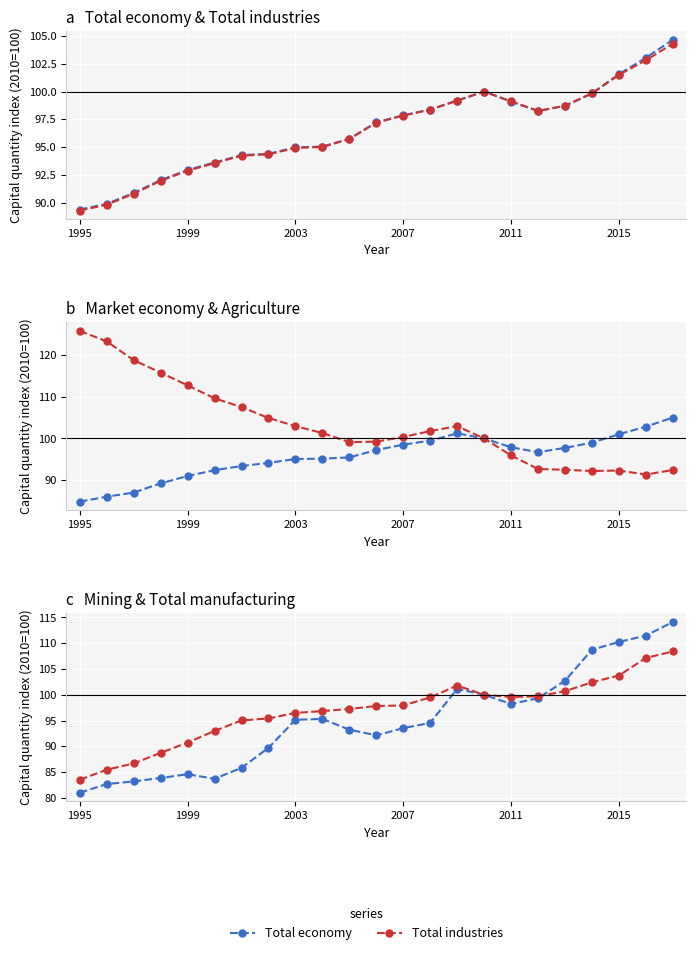

Where does the Total industries series first go above 97?

11